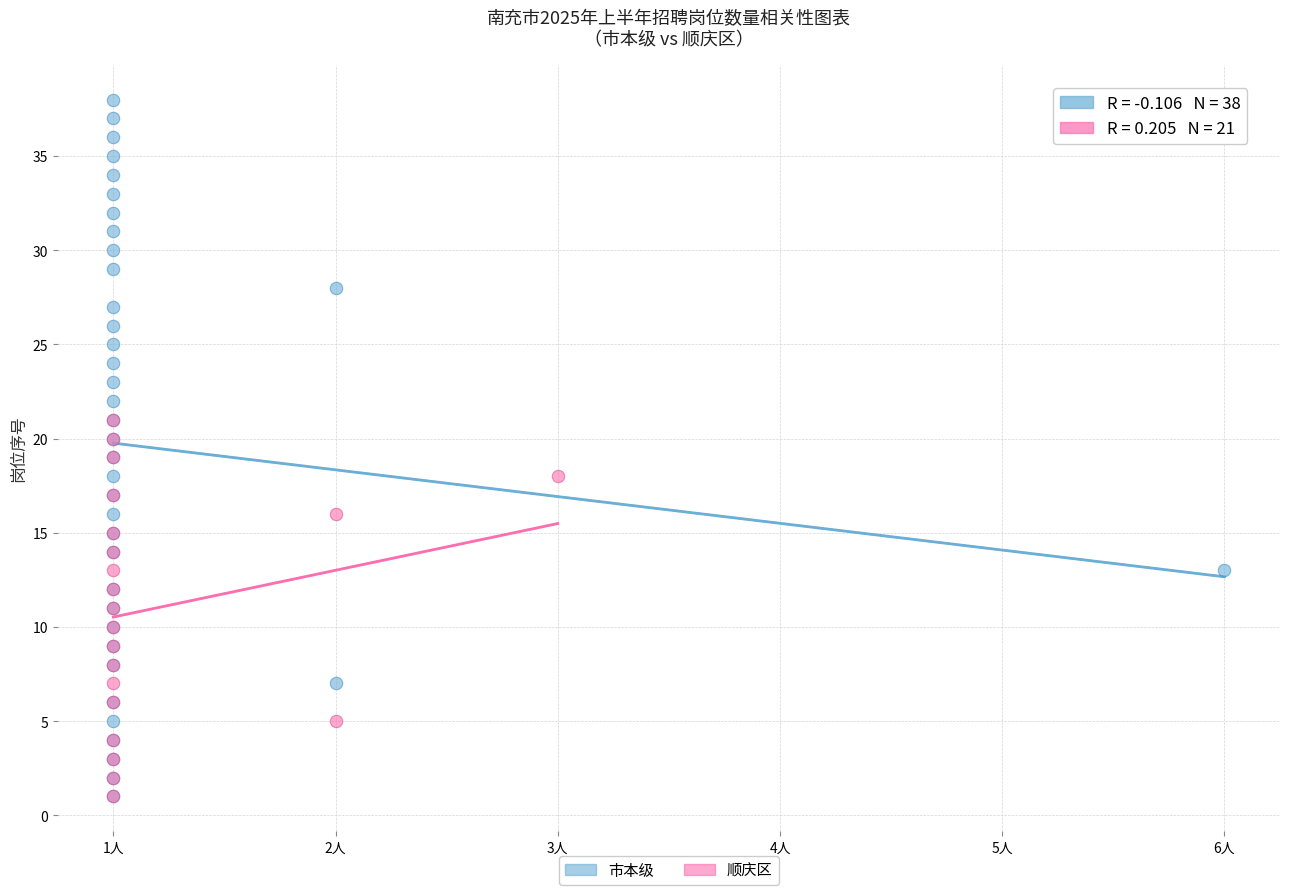

Which series reaches the maximum Y coordinate?

市本级